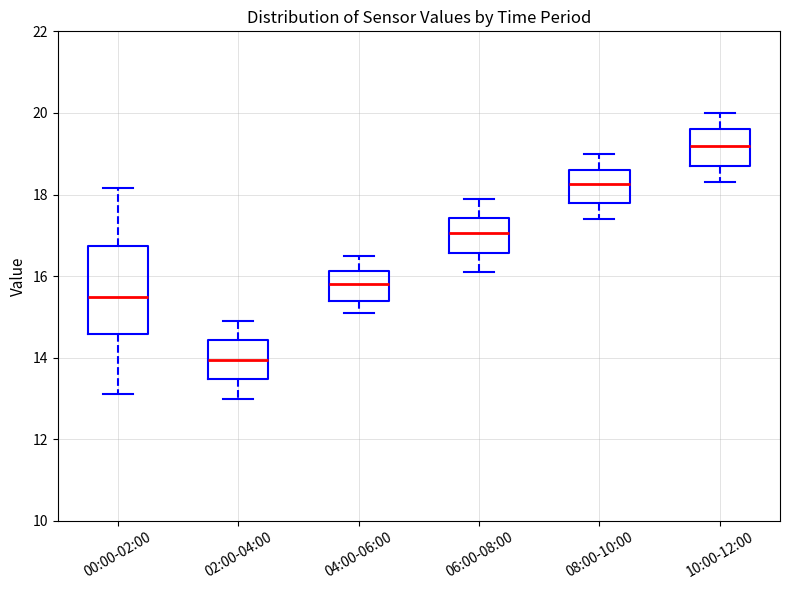

Reading left to right, read every box against the y-axis: the position of its median line, the range the box covers, and the ends of its whiskers. The values are not printed on the chart, so give them approximately, as read against the axis.

00:00-02:00: median 15.6, box 14.6 to 16.8, whiskers 13.2 to 18.2
02:00-04:00: median 14.0, box 13.4 to 14.4, whiskers 13.0 to 15.0
04:00-06:00: median 15.8, box 15.4 to 16.2, whiskers 15.2 to 16.6
06:00-08:00: median 17.0, box 16.6 to 17.4, whiskers 16.2 to 18.0
08:00-10:00: median 18.2, box 17.8 to 18.6, whiskers 17.4 to 19.0
10:00-12:00: median 19.2, box 18.8 to 19.6, whiskers 18.4 to 20.0